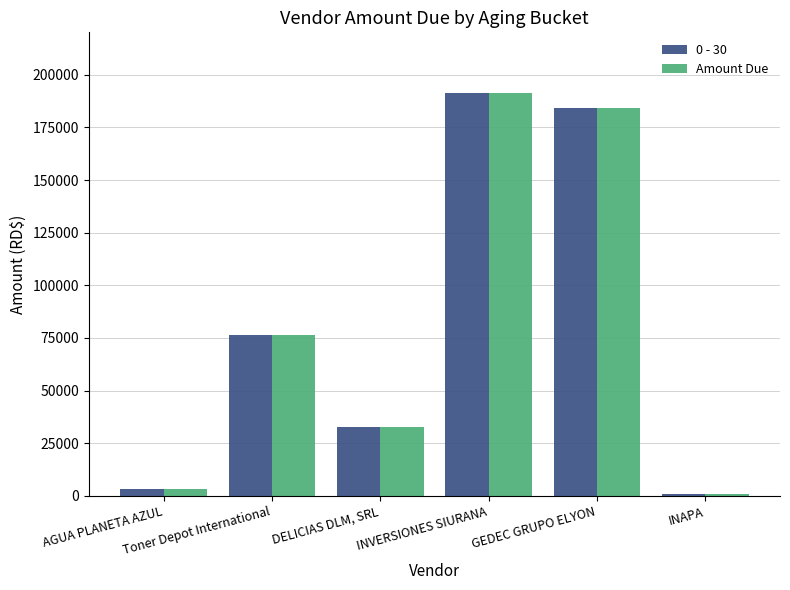

List the labels in order of 0 - 30 value, smallest first.

INAPA, AGUA PLANETA AZUL, DELICIAS DLM, SRL, Toner Depot International, GEDEC GRUPO ELYON, INVERSIONES SIURANA